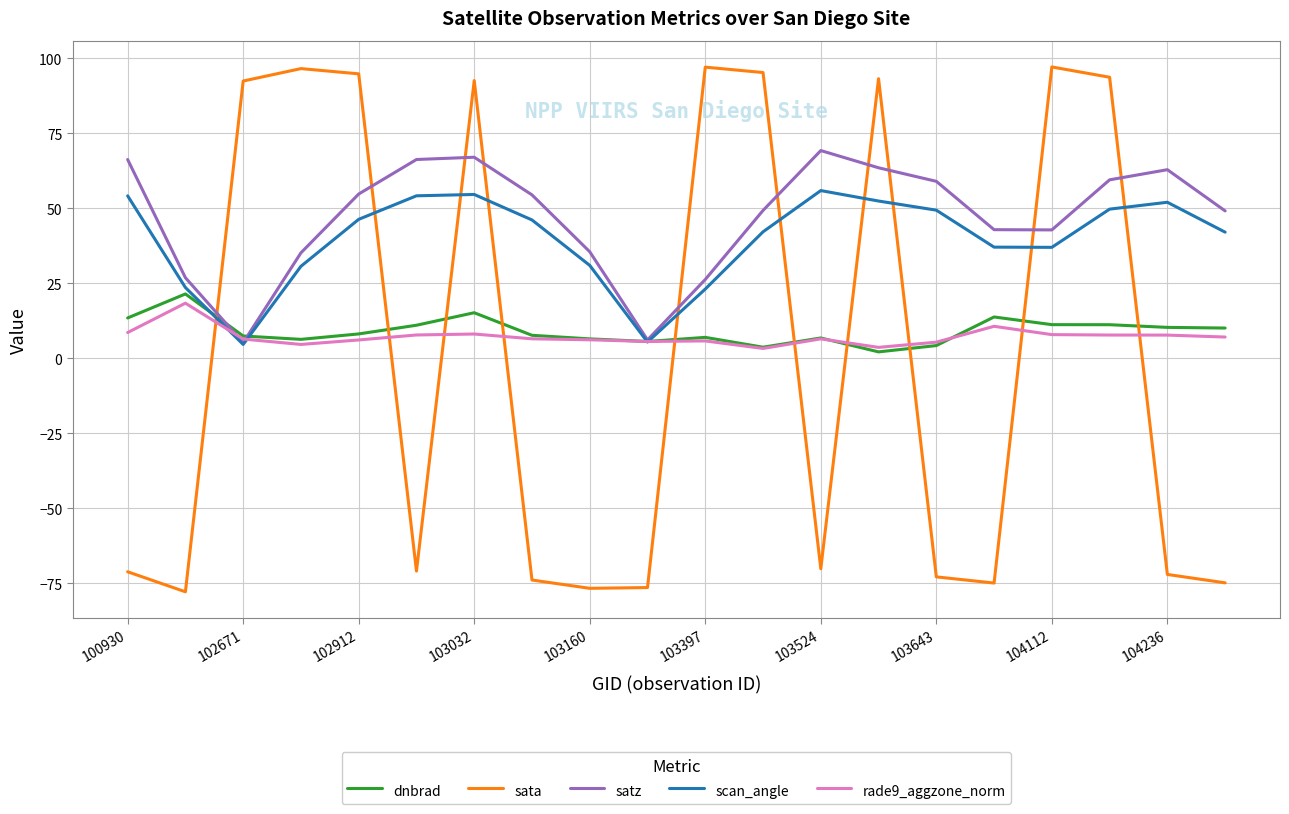

Which series ends up on top after the final intersection of rade9_aggzone_norm and sata?

rade9_aggzone_norm